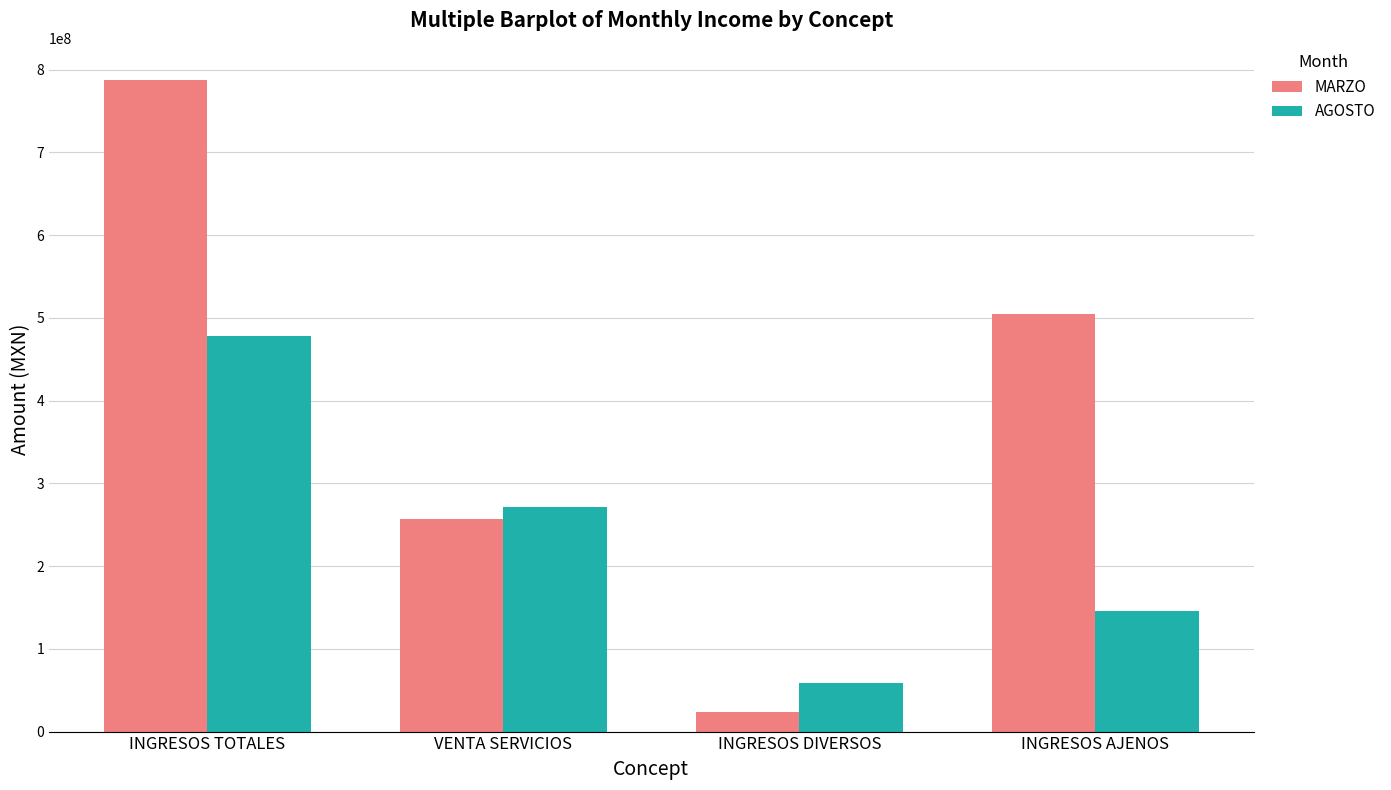

What is the maximum value for AGOSTO?

478154592.5